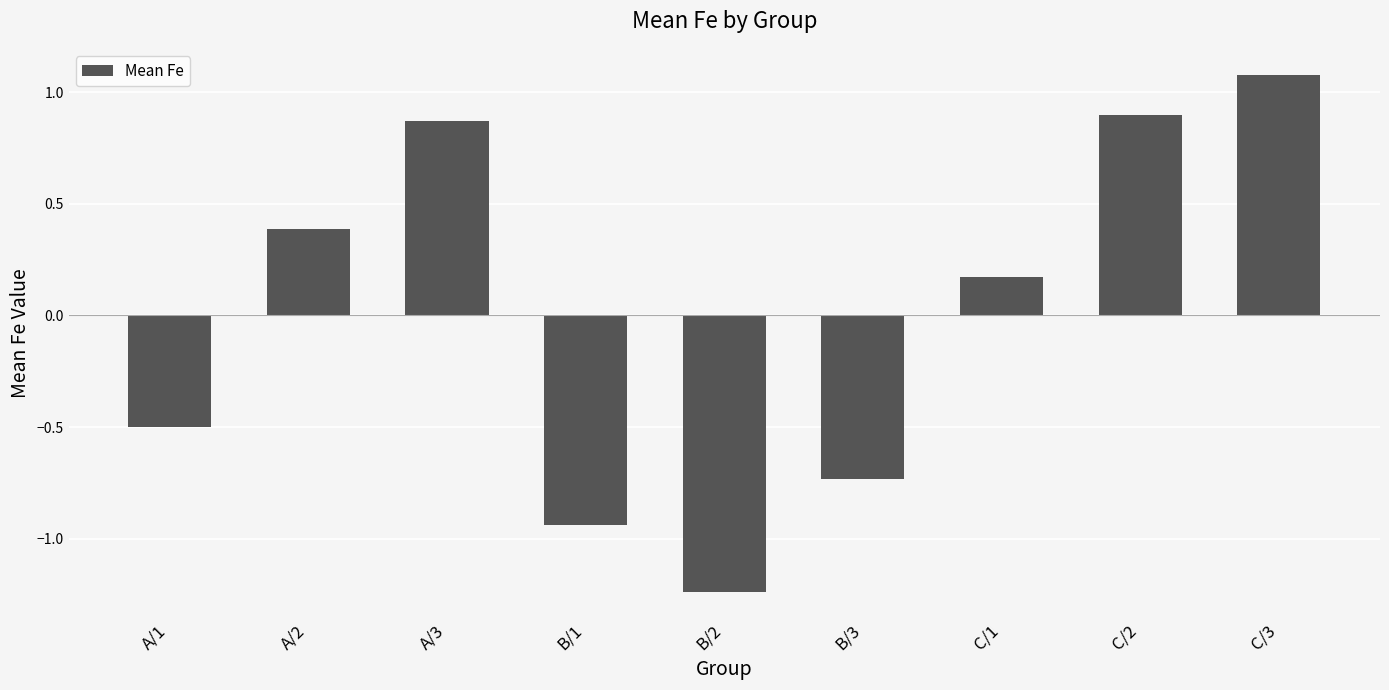

What is the difference between the maximum and minimum values?

2.3